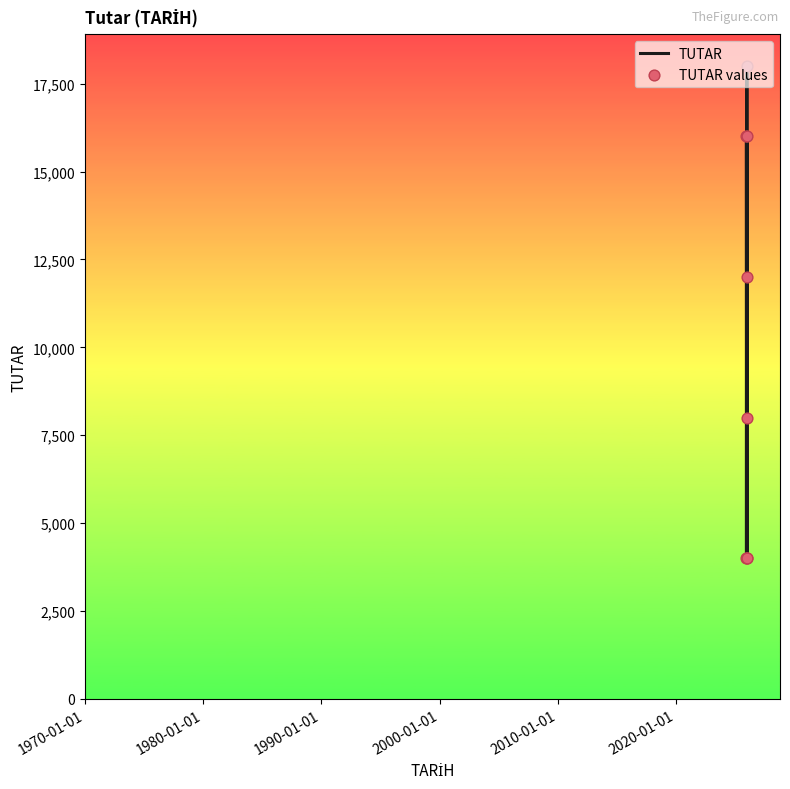

True or false: the data has more than 1 interior local peaks.

True